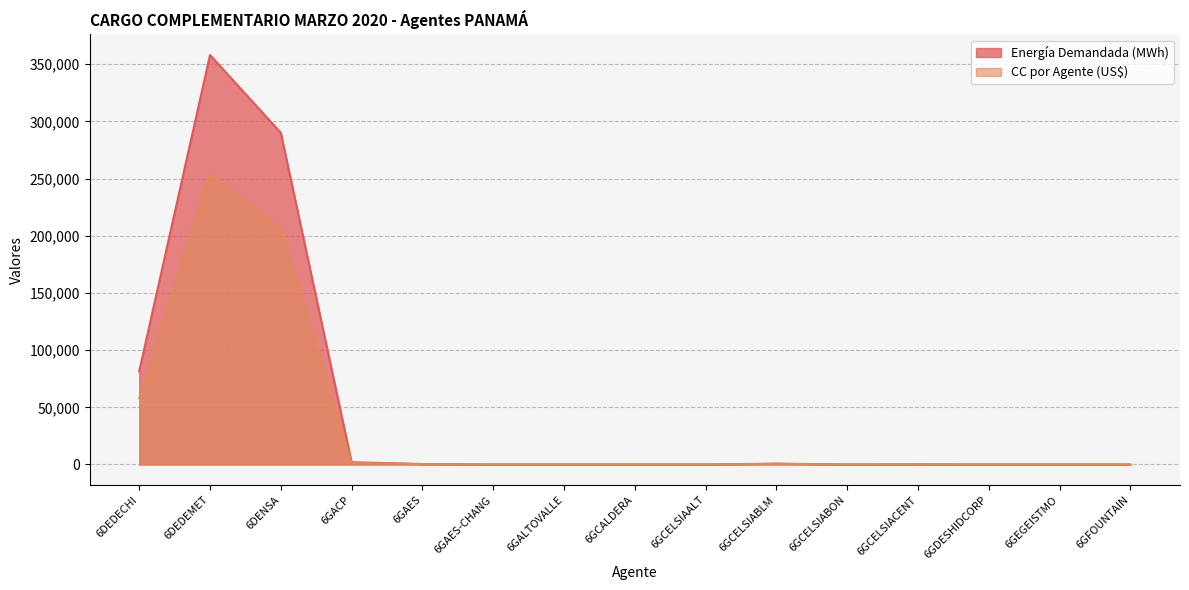

What is the total value across all series at 6GCALDERA?

13.6